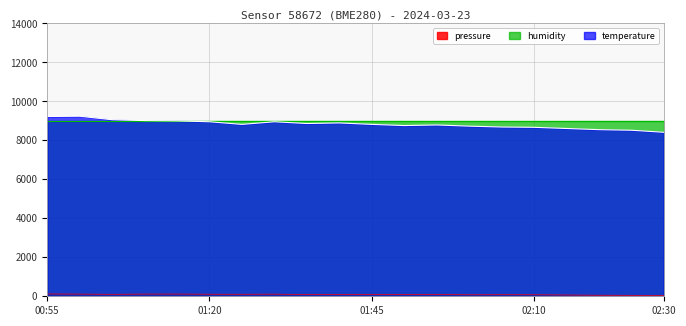

Is it true that pressure equals 14.5 at 02:25?

False